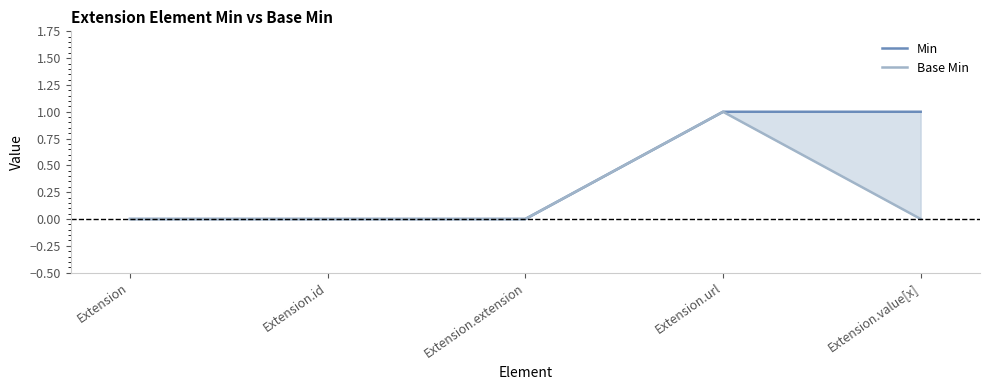

At which label is Min closest to 0?

Extension